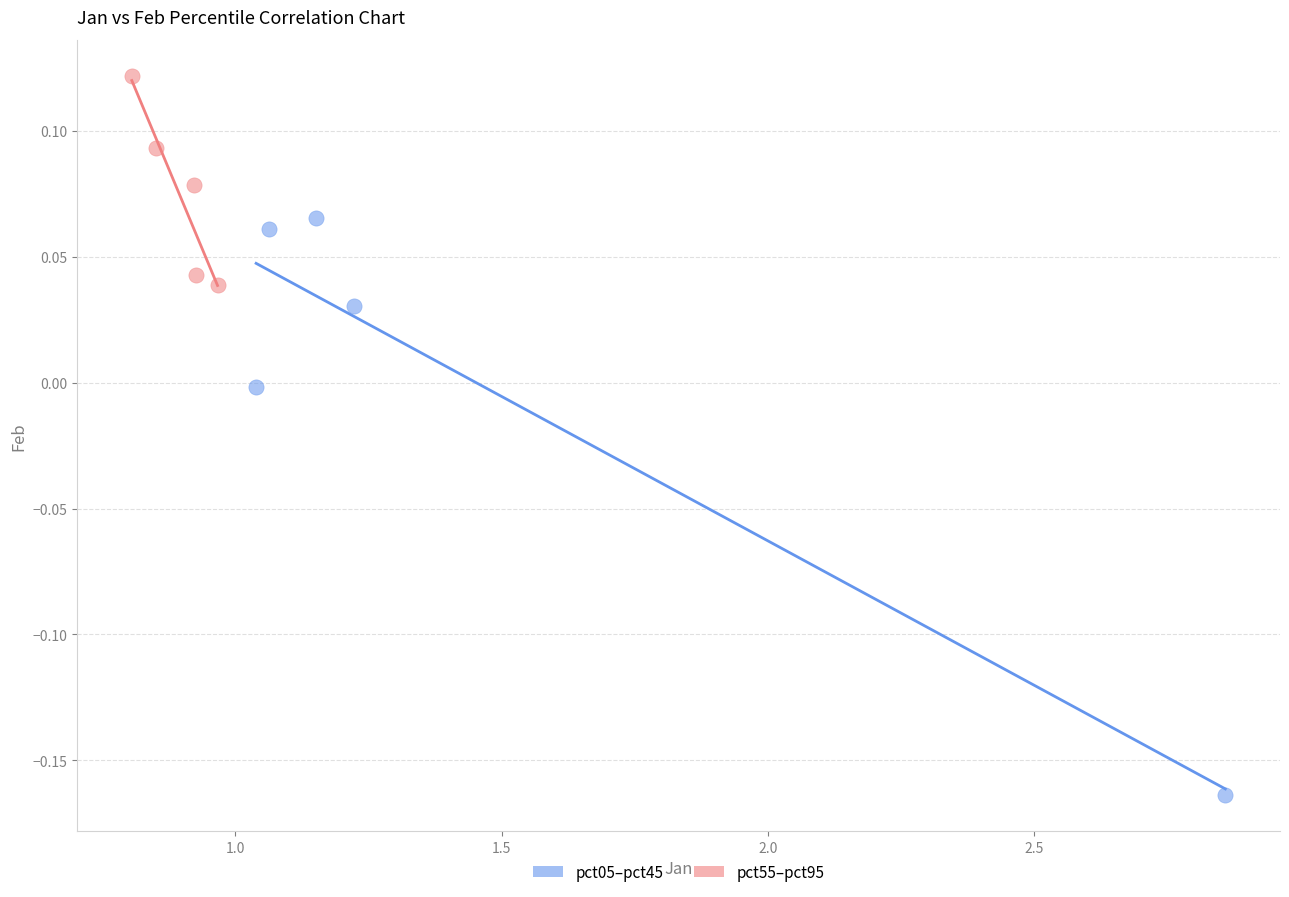

Which series has the largest Y range (max minus min)?

pct05–pct45